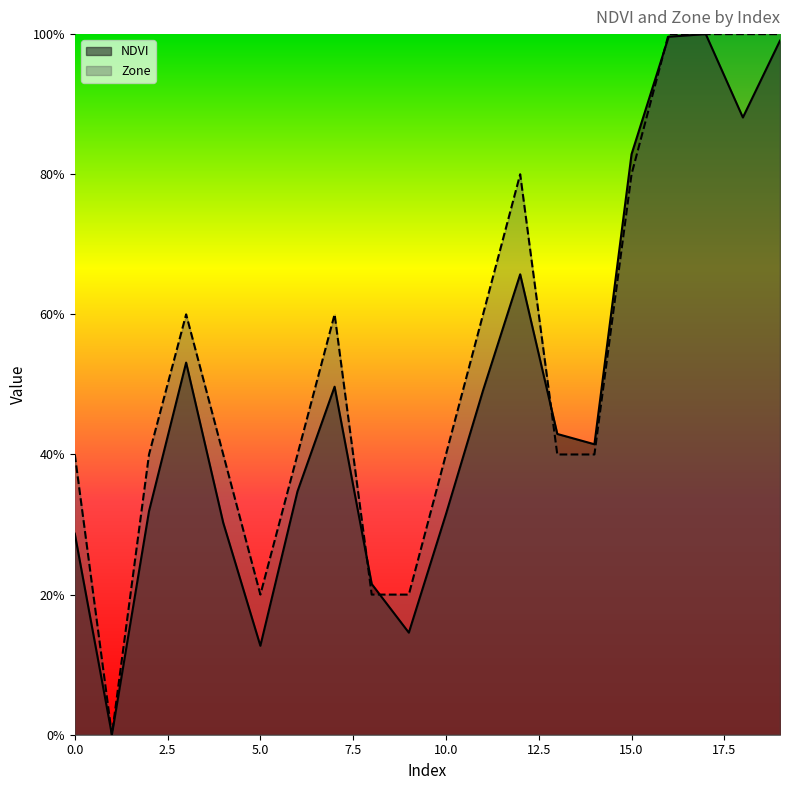

True or false: Zone and NDVI cross at least once.

True